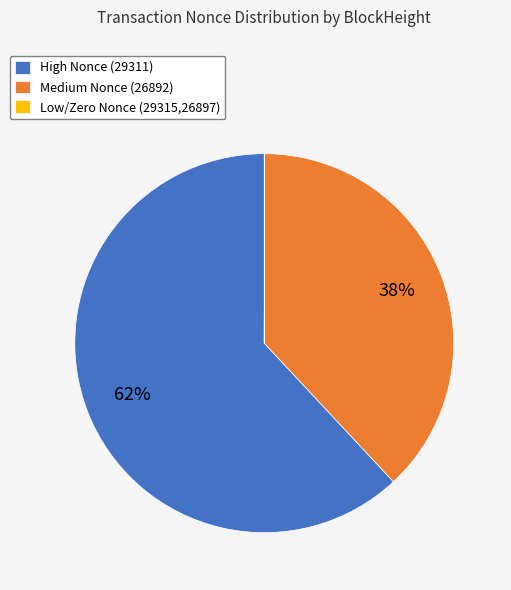

True or false: Medium Nonce (26892) accounts for 26% of the total.

False